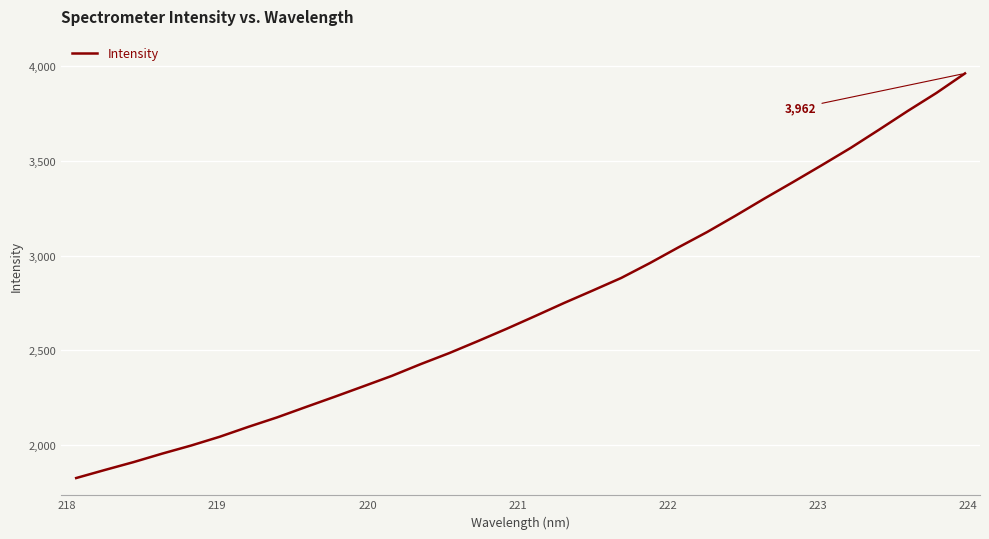

What is the greatest value displayed?

3962.3